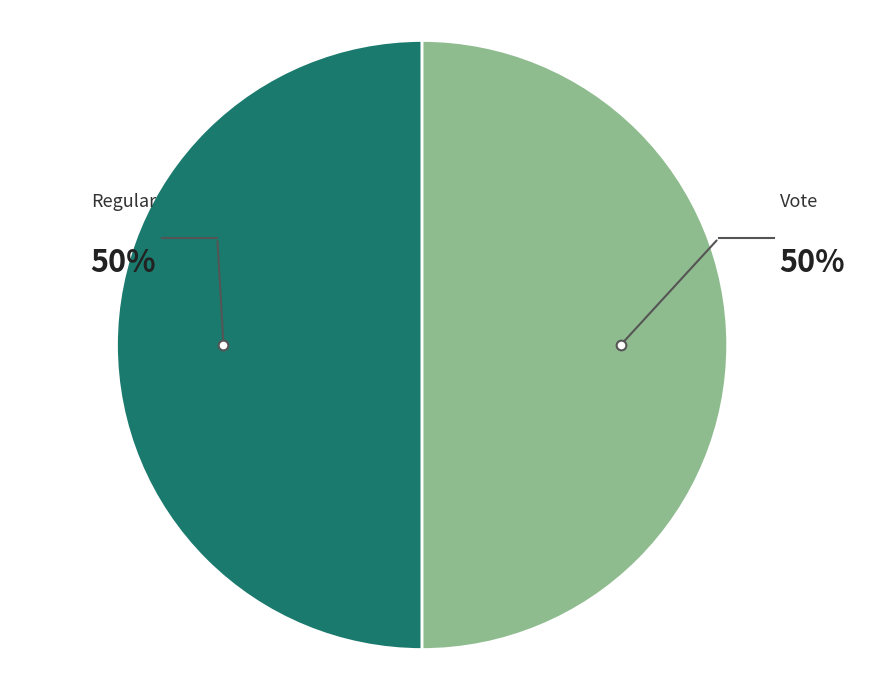

To the nearest percent, what is the average slice percentage?

50%